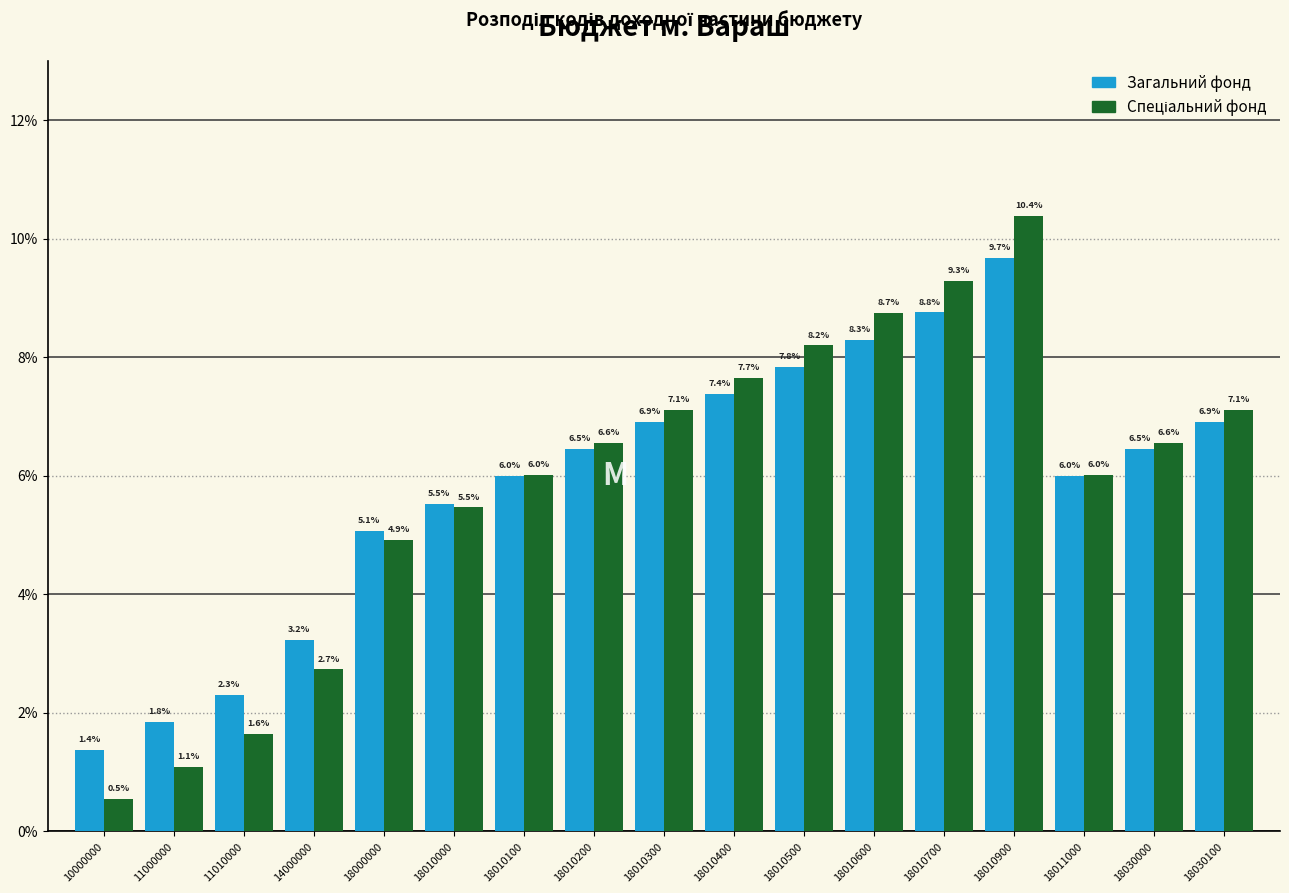

Does the chart contain stacked bars?

No